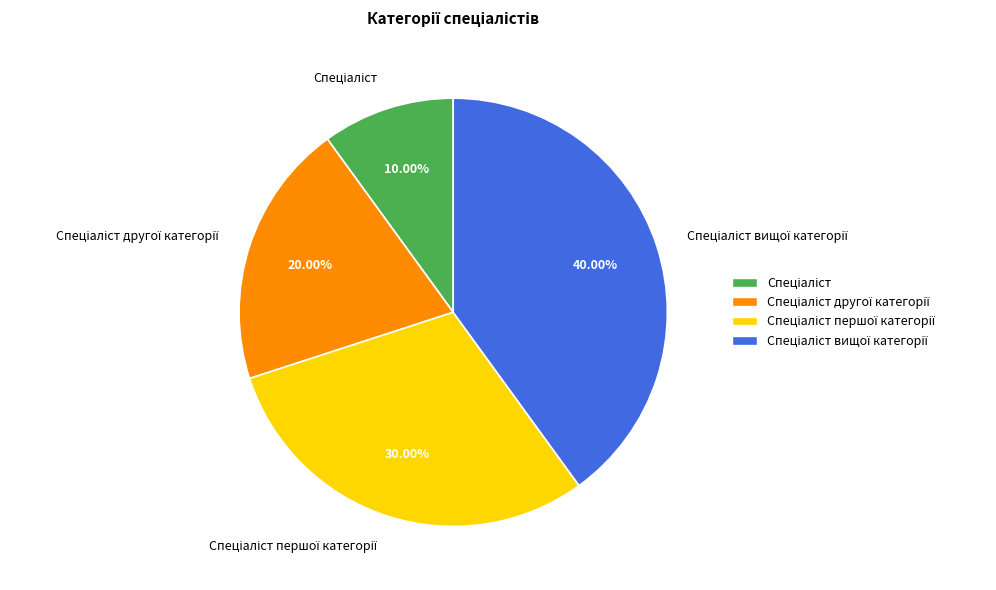

Is there a majority slice in this chart?

No